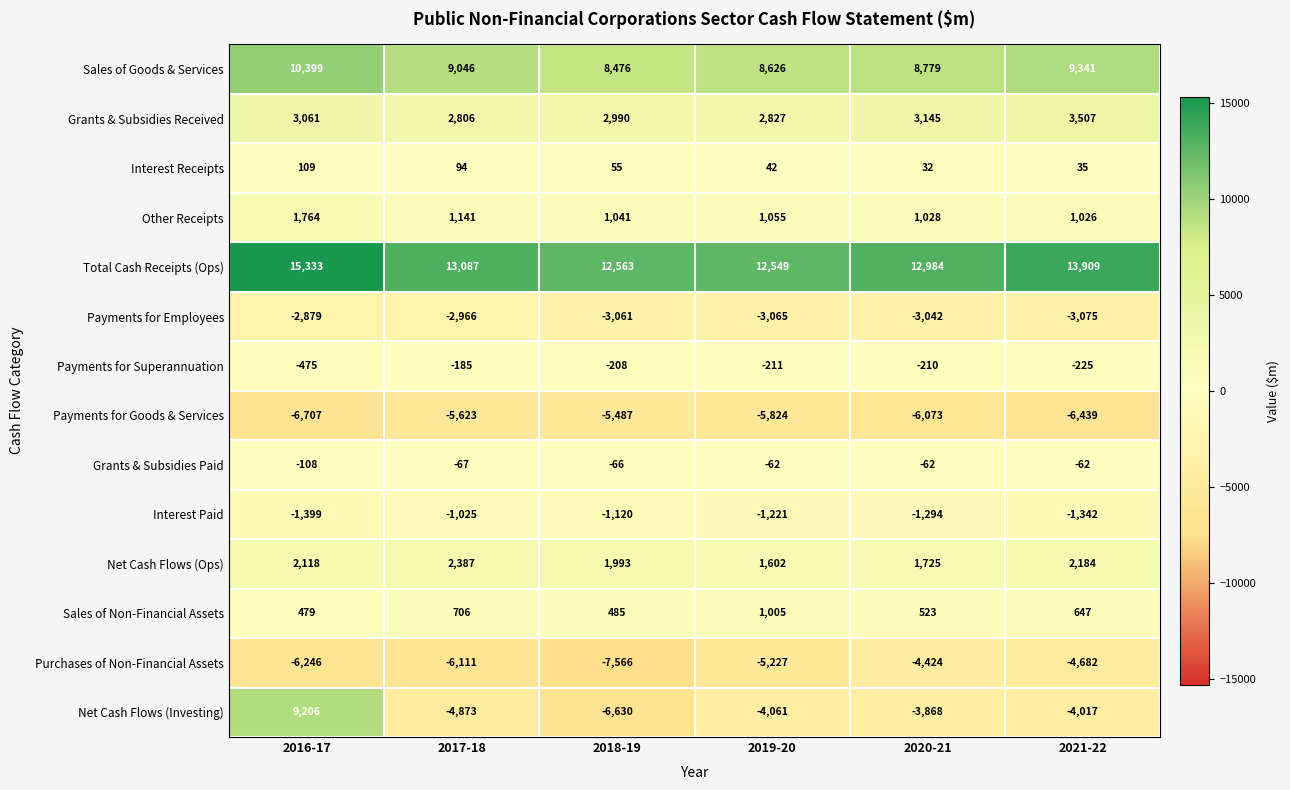

Which label corresponds to the smallest value in the chart?

2018-19